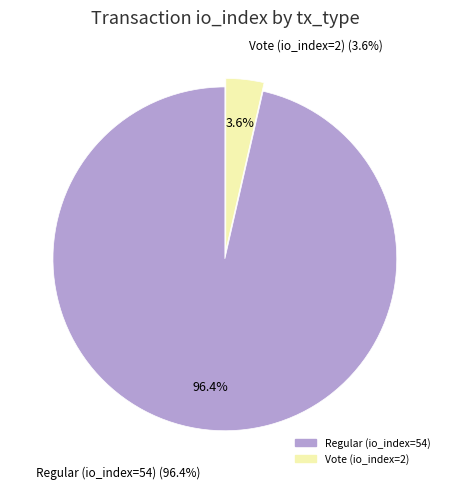

Does 0 represent more than half of the total?

Yes